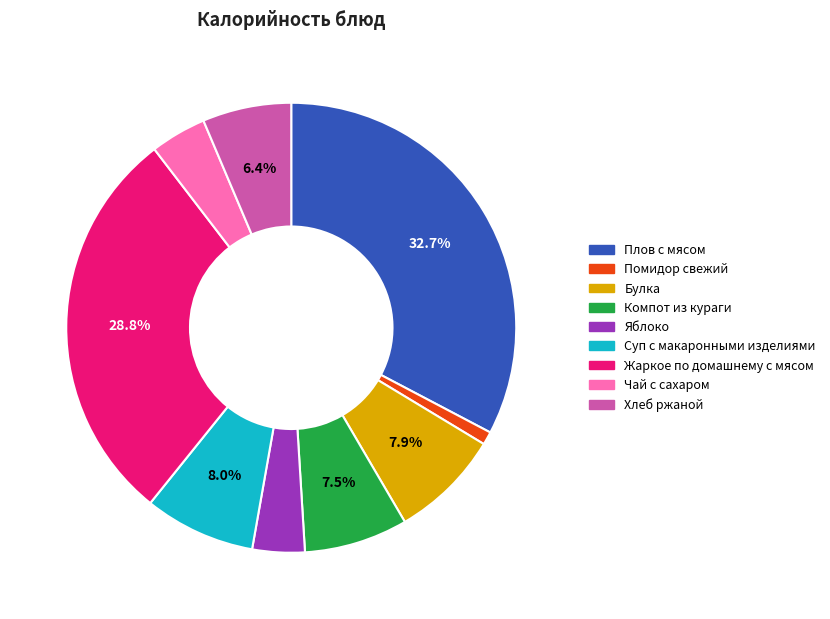

What percentage is the Жаркое по домашнему с мясом slice, to the nearest percent?

29%